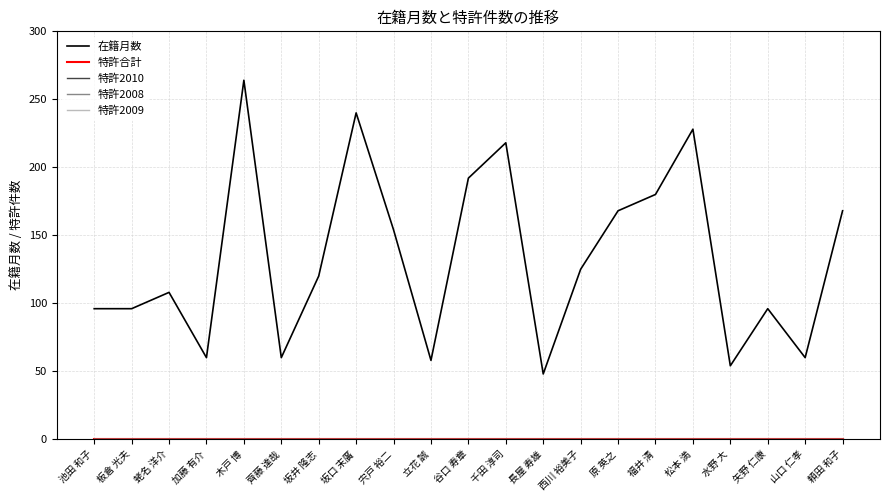

What position from the right is 千田 淳司?

10